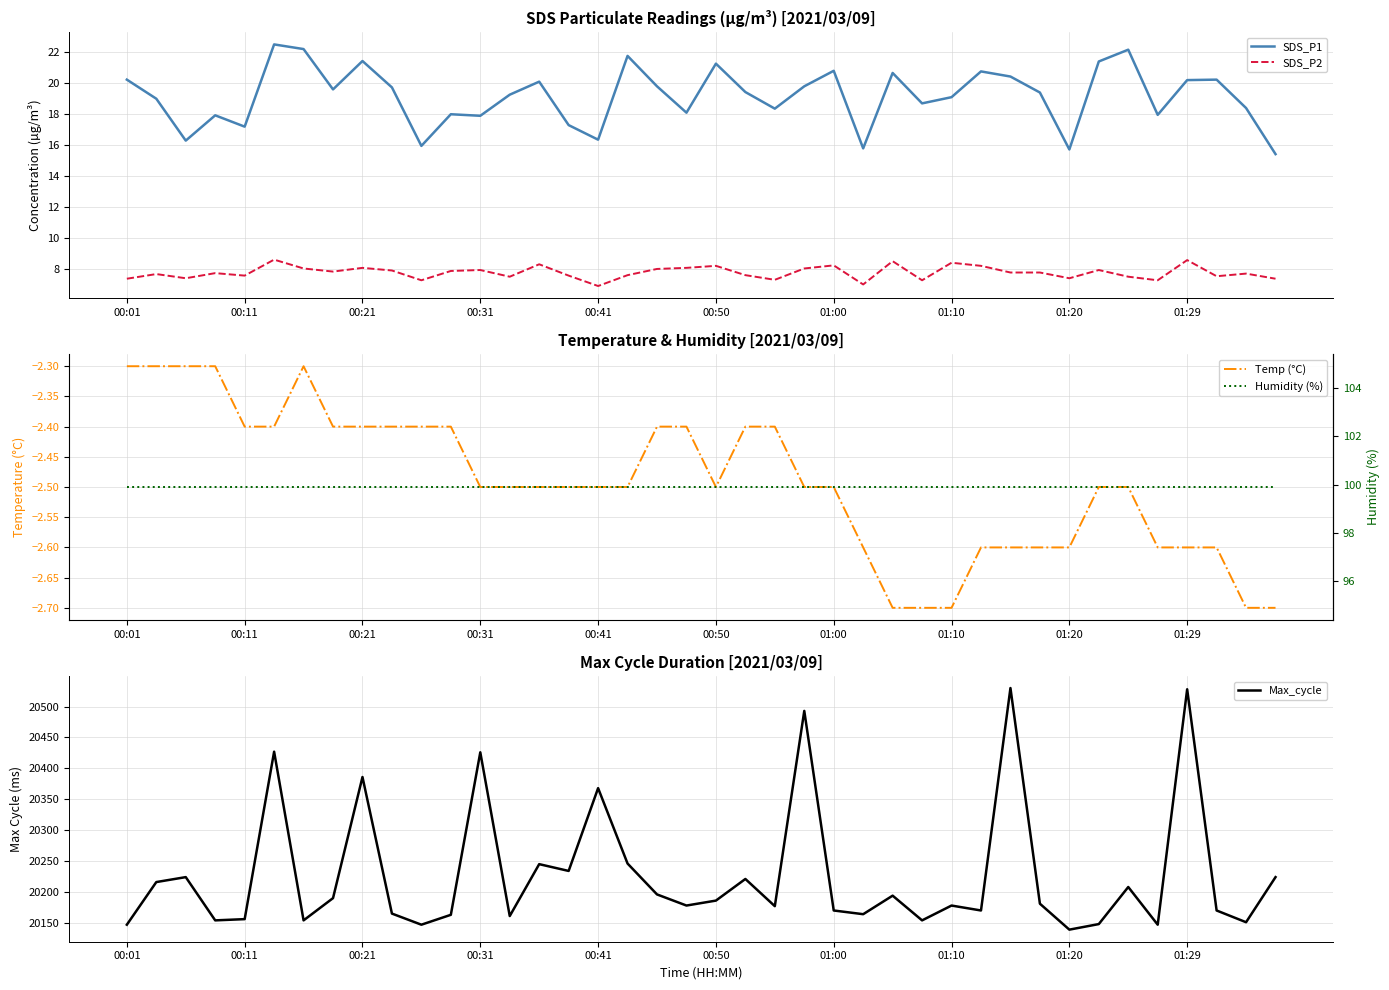

True or false: Temp (°C) and Humidity (%) cross at least once.

False